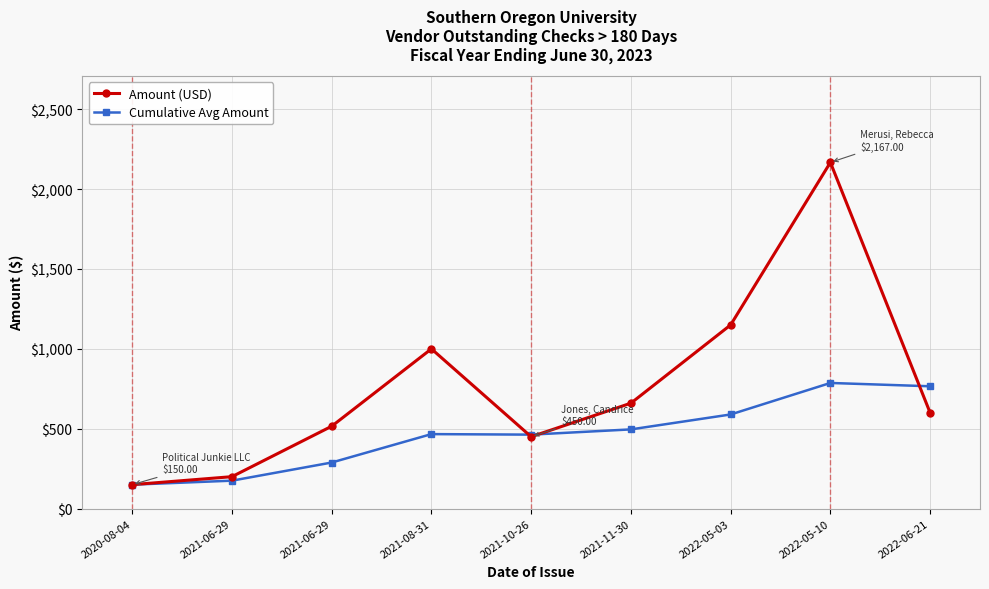

In Cumulative Avg Amount, how many points are lower than both neighbors (excluding endpoints)?

1